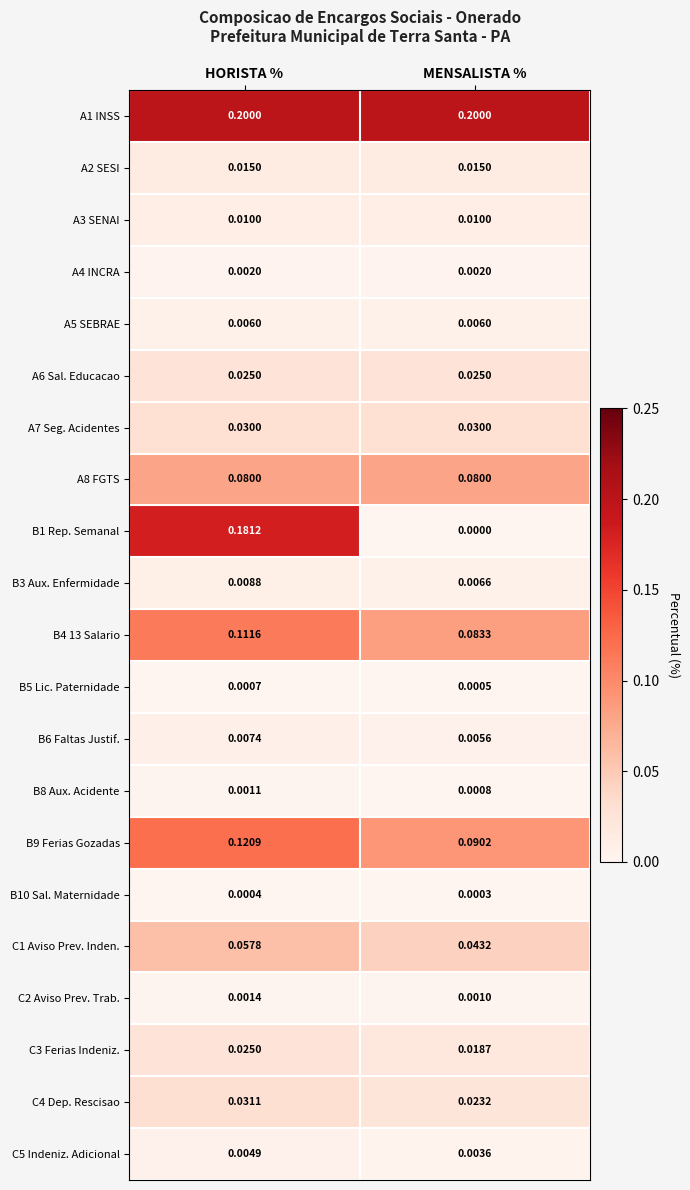

Is the value of A4 INCRA at HORISTA % greater than the value of C2 Aviso Prev. Trab. at MENSALISTA %?

Yes